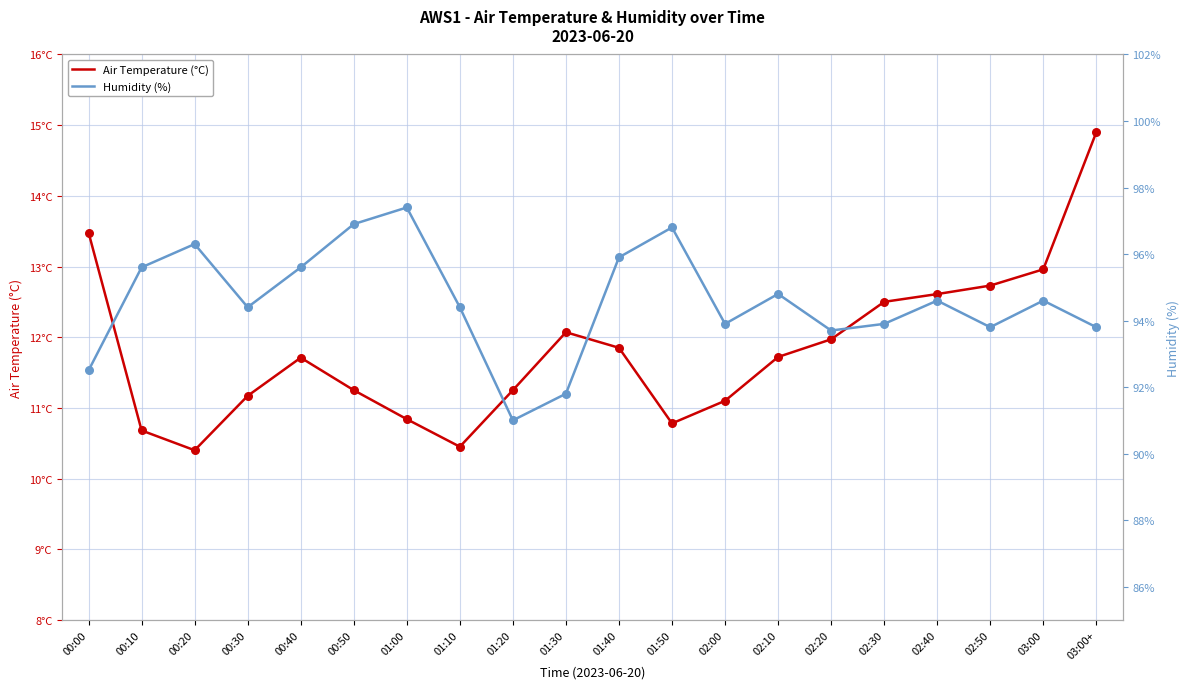

What is the total value across all series at 03:00?

107.6